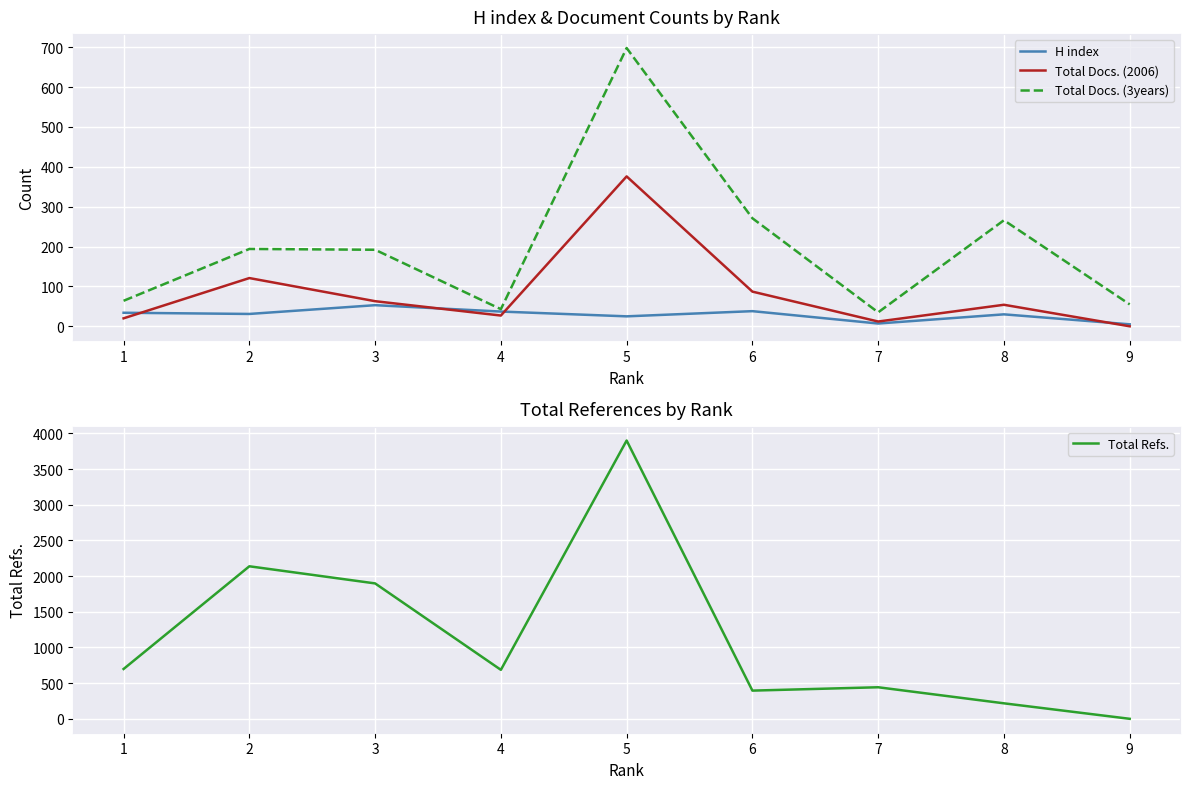

What is the average value of the Total Refs. series?

1152